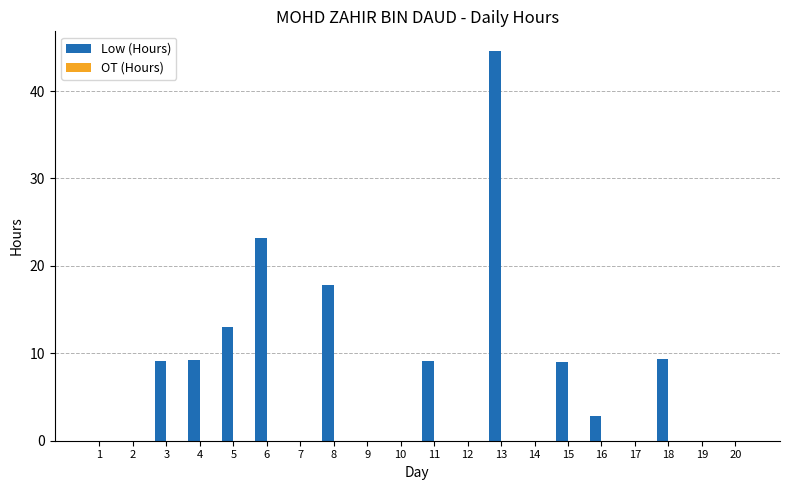

Is it true that the value at 5 is 13.1?

True